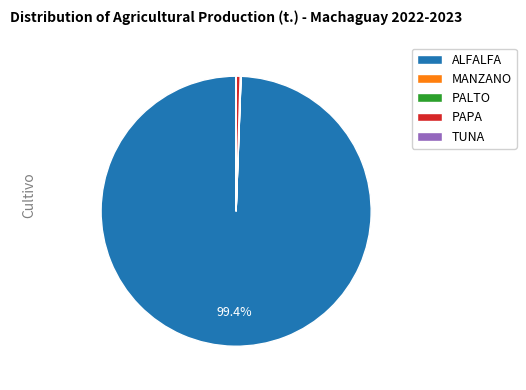

What is the largest slice in the pie chart?

ALFALFA